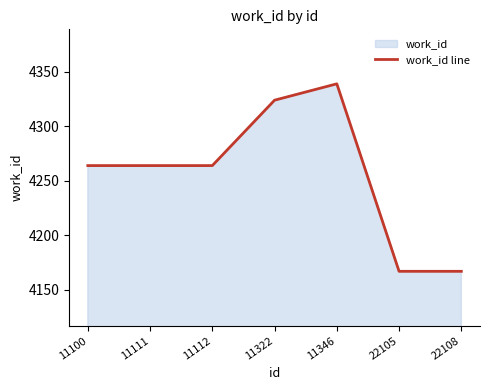

What is the ratio of the value at 22108 to the value at 11322?

1.0